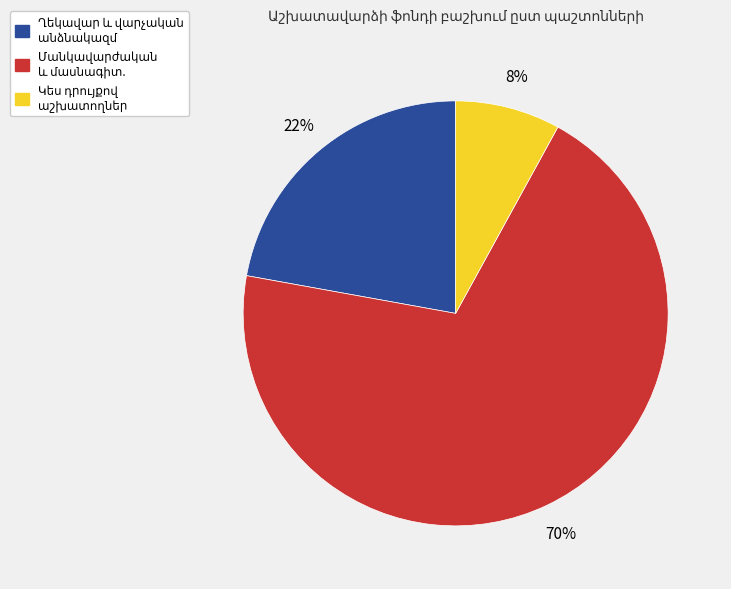

To the nearest percent, what is the difference between the largest and smallest slice percentages?

62%